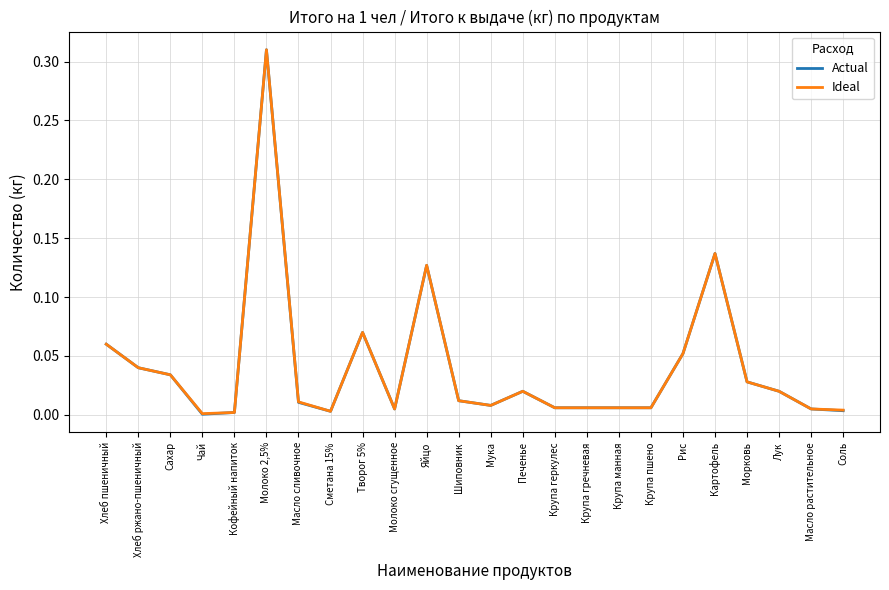

Which series has the largest range (max minus min)?

Actual